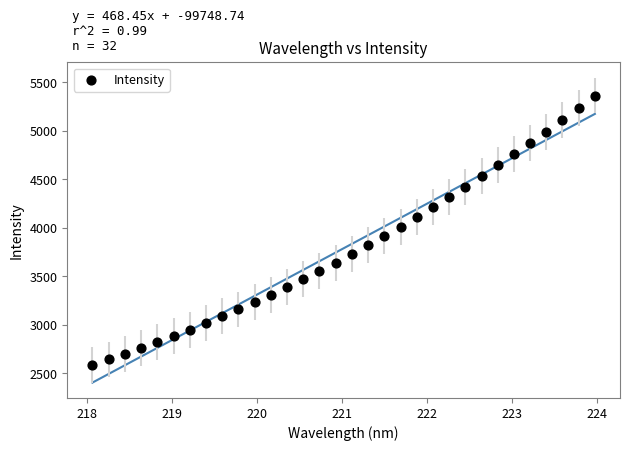

What is the range of X values (max minus min)?

5.9